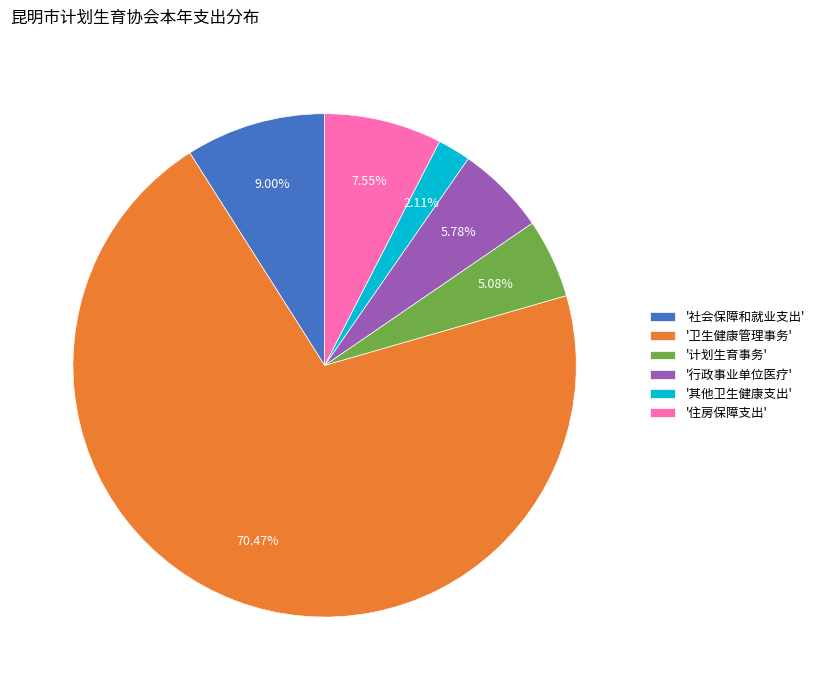

Which has a higher value, '卫生健康管理事务' or '社会保障和就业支出'?

'卫生健康管理事务'